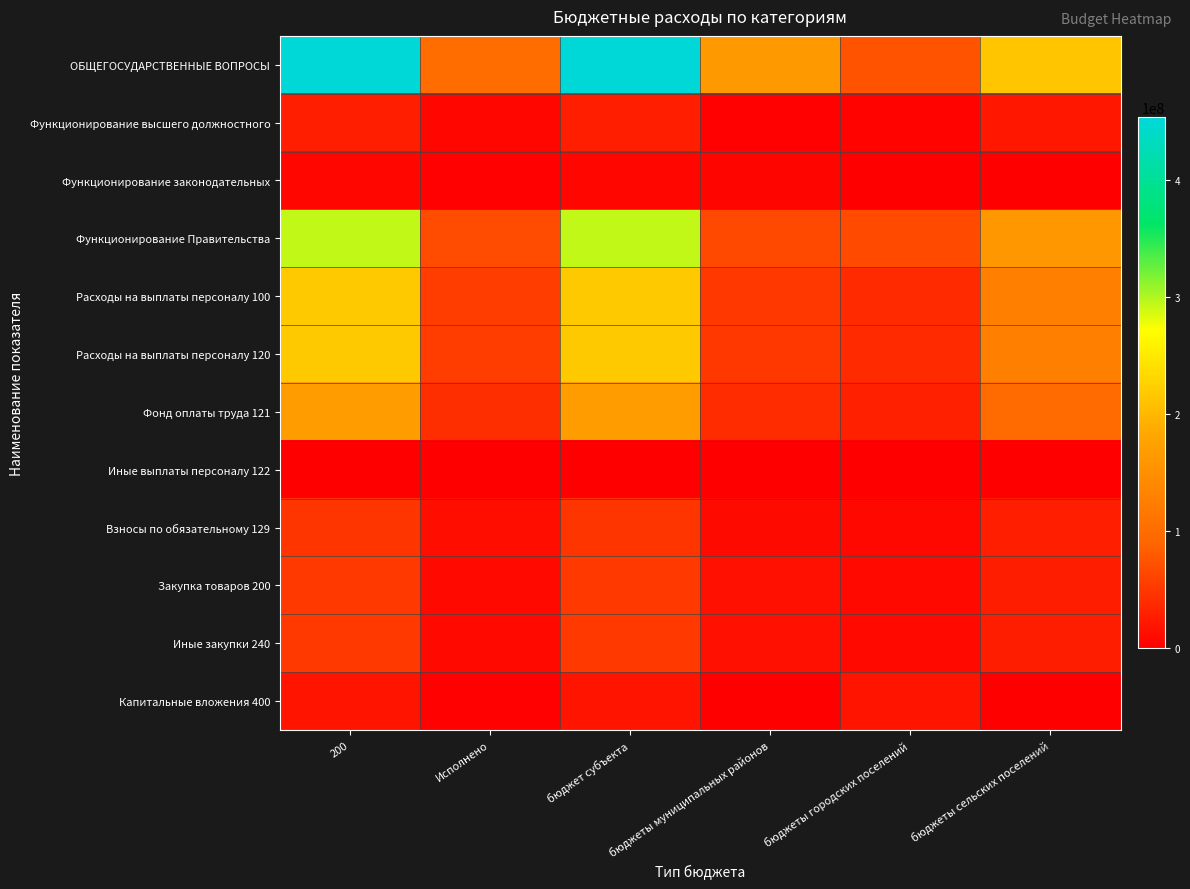

At how many categories does at least one series exceed 293666248?

2